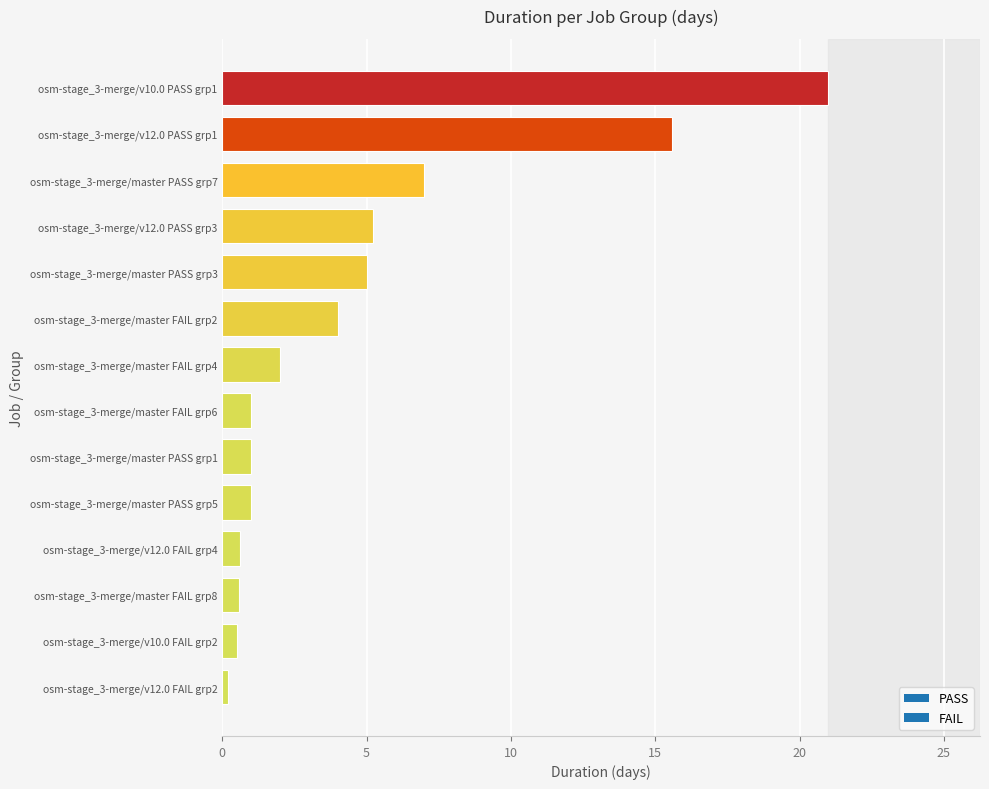

What is the difference between the second highest and second lowest values?

15.1